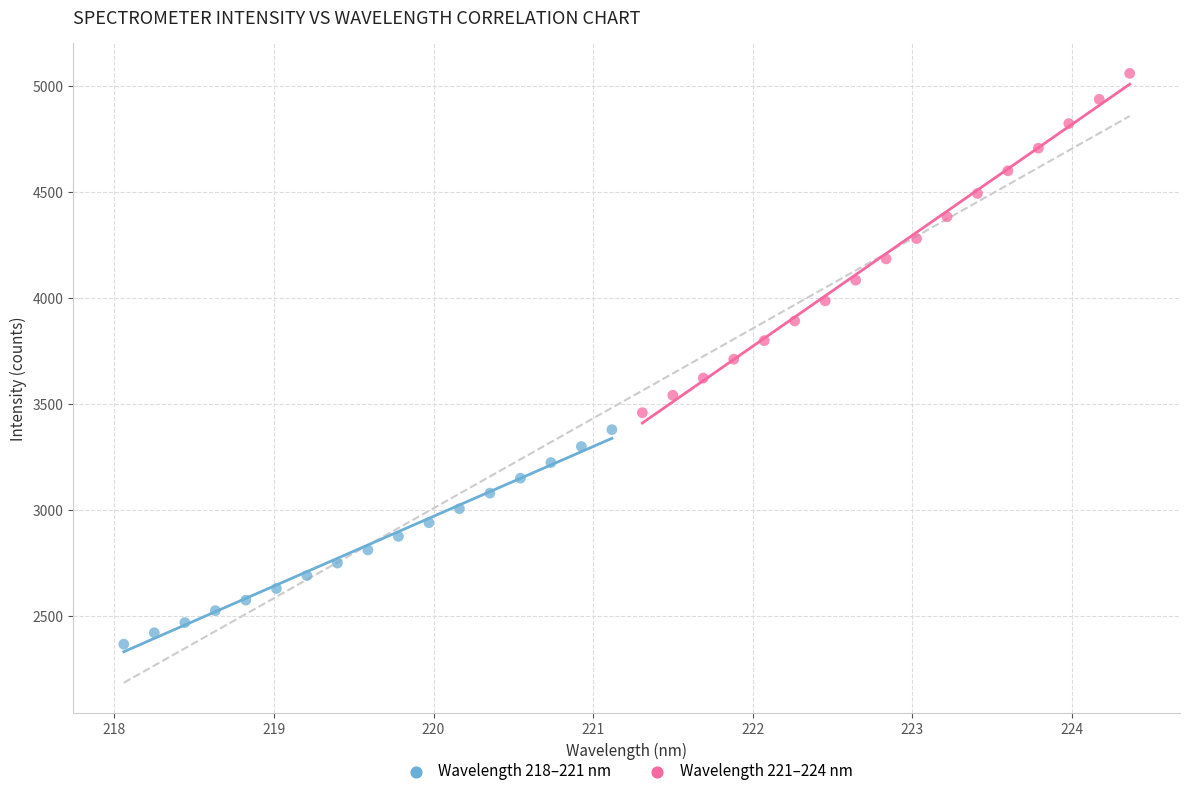

Which series has the largest Y range (max minus min)?

Wavelength 221–224 nm